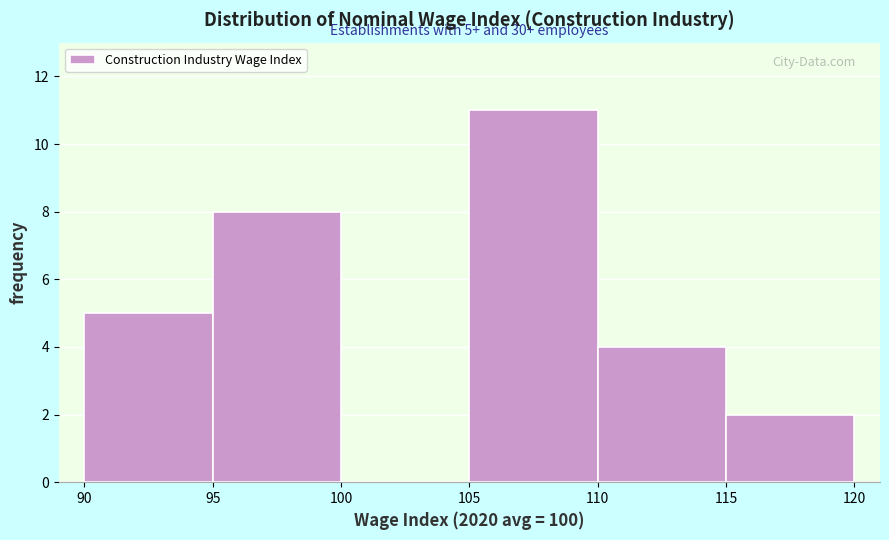

Over which range of the x-axis is the bar tallest?

105 to 110